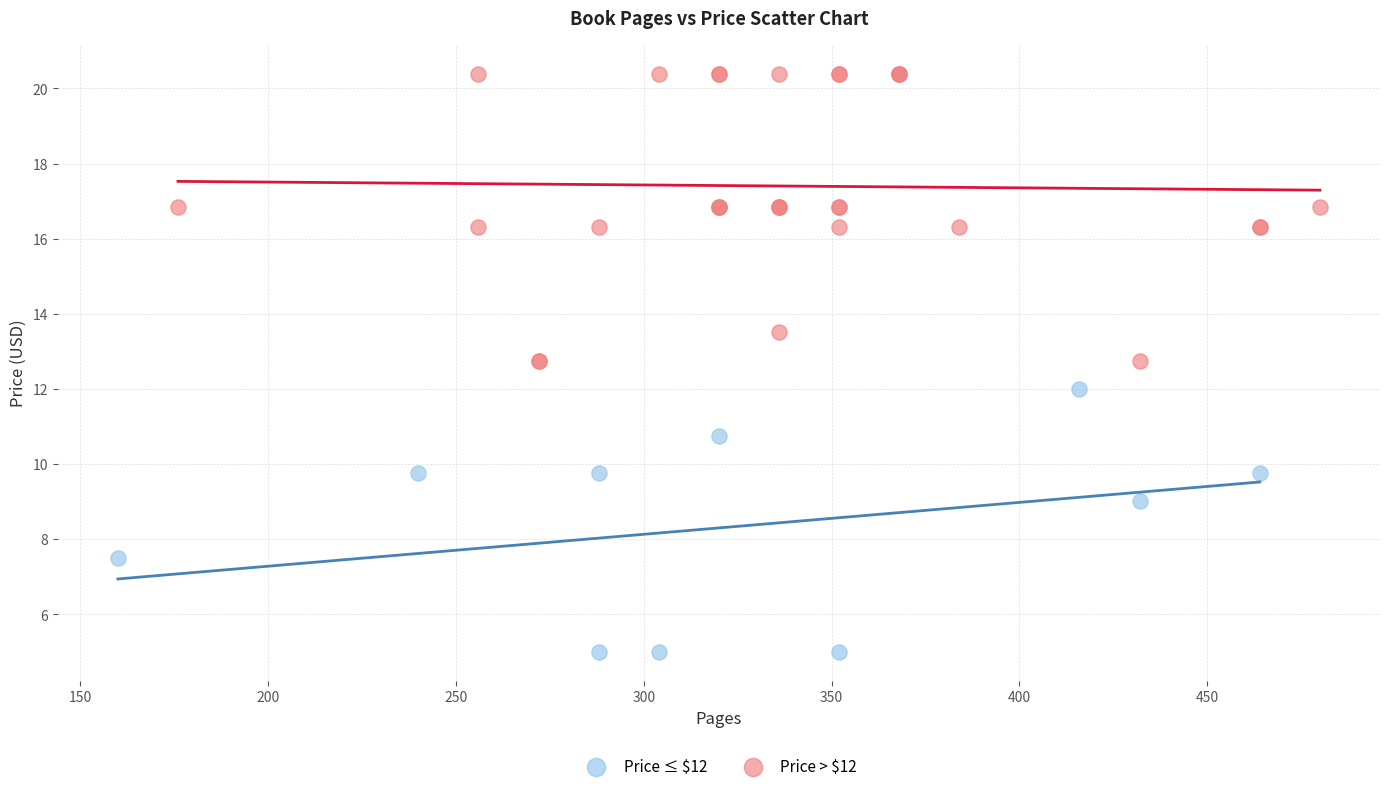

Which series reaches the maximum Y coordinate?

Price > $12